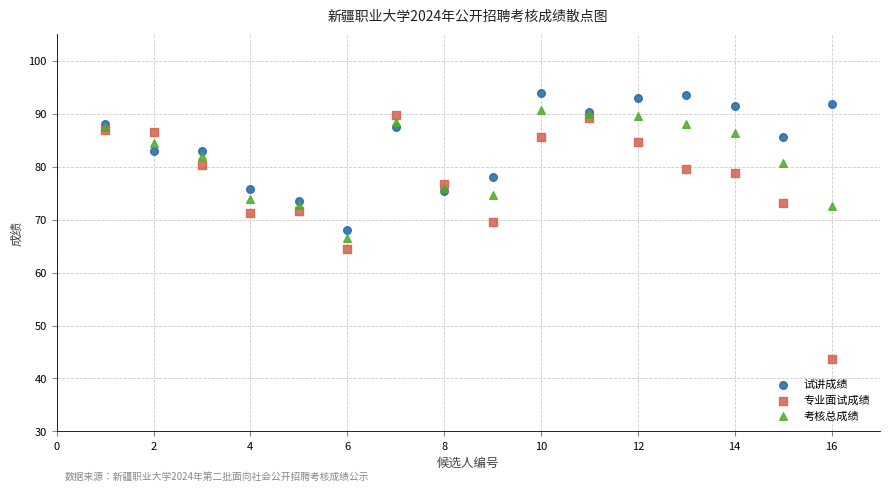

Which series has the largest Y range (max minus min)?

专业面试成绩